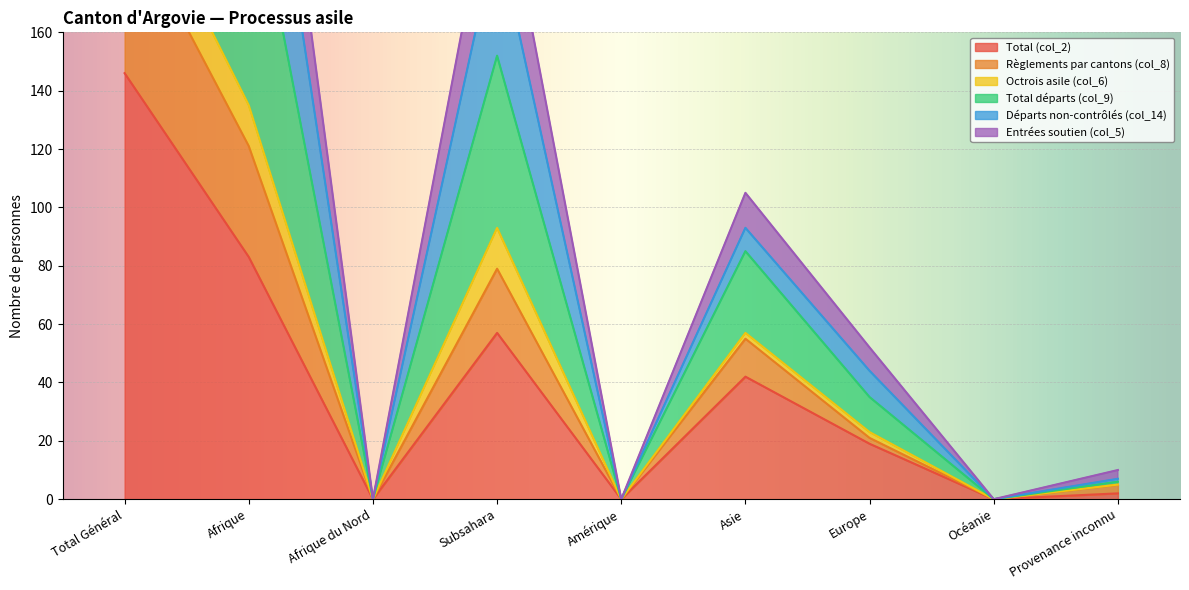

The Total (col_2) series shows 0 at Afrique du Nord. True or false?

True